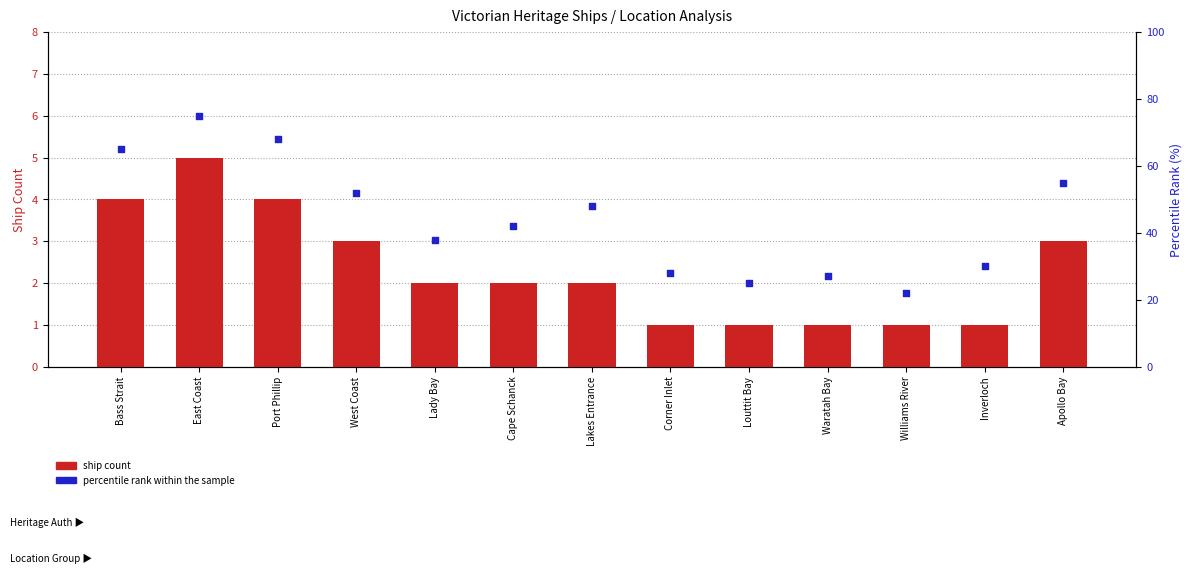

Is the value of Percentile rank within sample at Waratah Bay greater than the value of Ship Count at Cape Schanck?

Yes